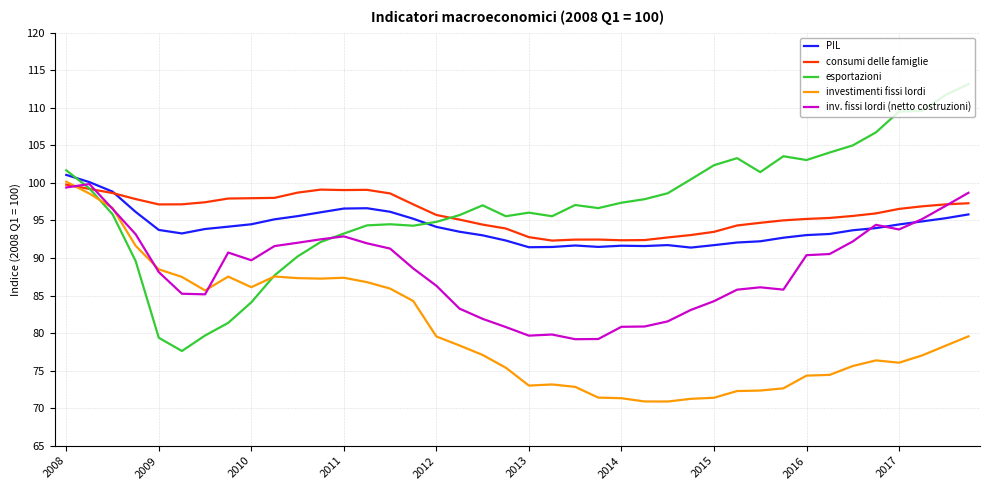

Which series has the widest spread of values?

esportazioni